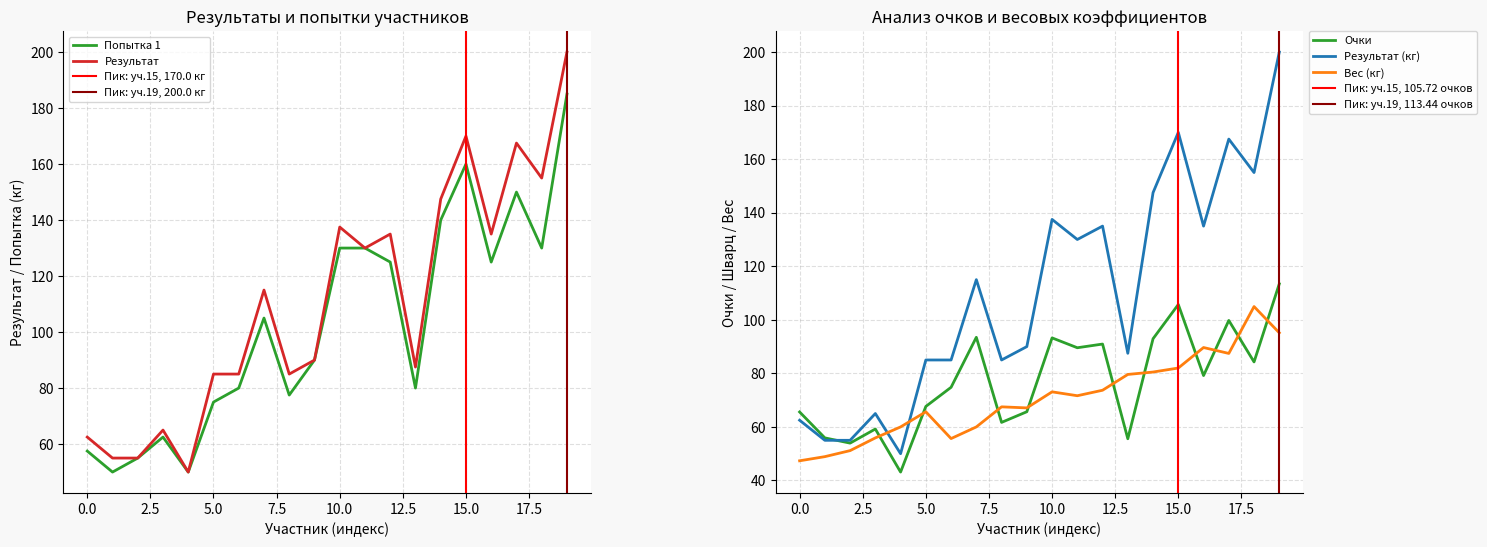

What is the maximum value for Очки?

113.4